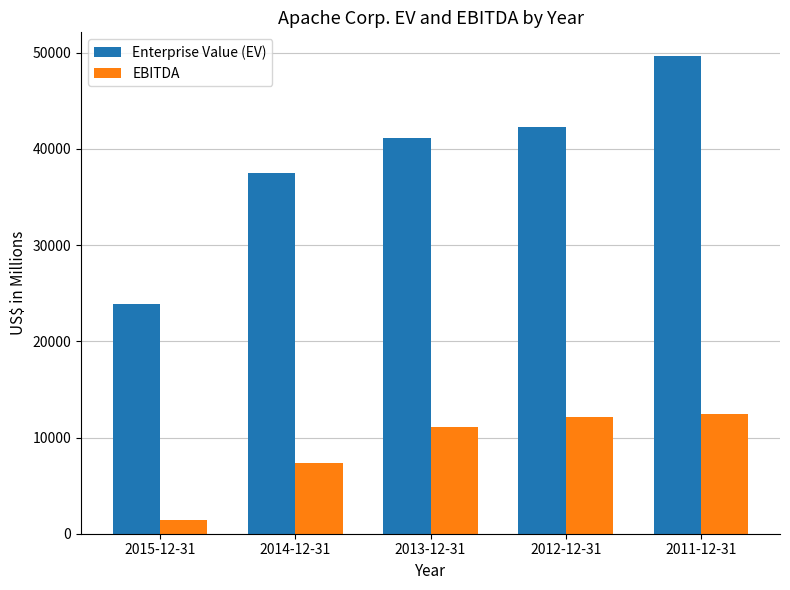

What is the sum of the Enterprise Value (EV) values at 2014-12-31 and 2015-12-31?

61390